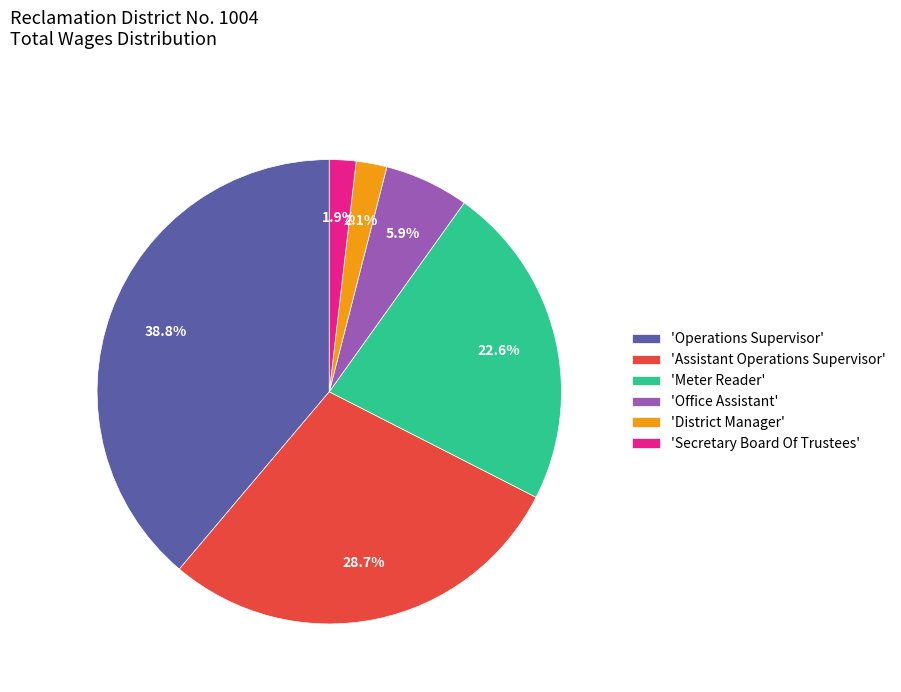

How many segments does this pie chart have?

6